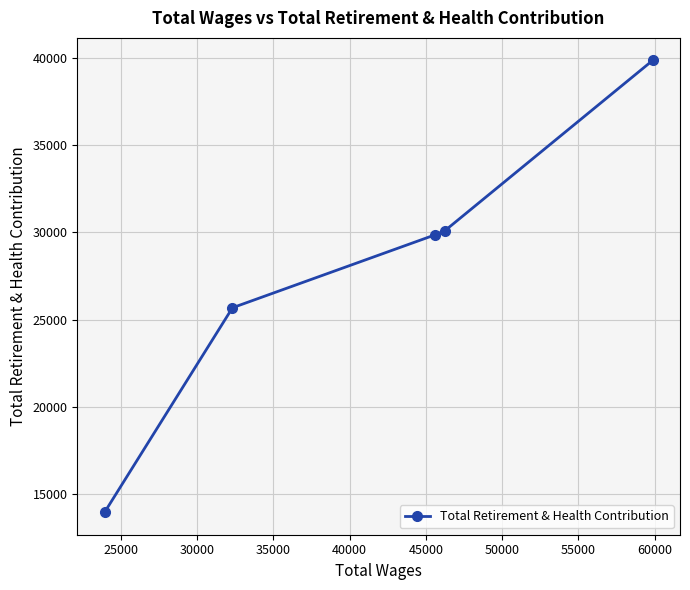

What is the maximum value shown in the chart?

39834